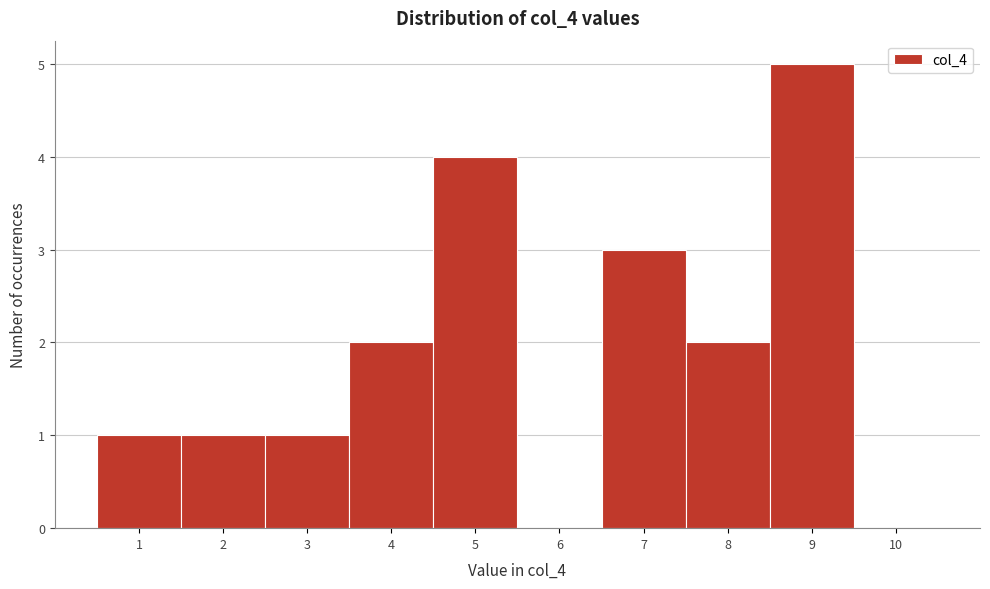

What is the height of the bar covering 0.5 to 1.5 on the x-axis? The values are not printed on the chart, so give them approximately, as read against the axis.

1